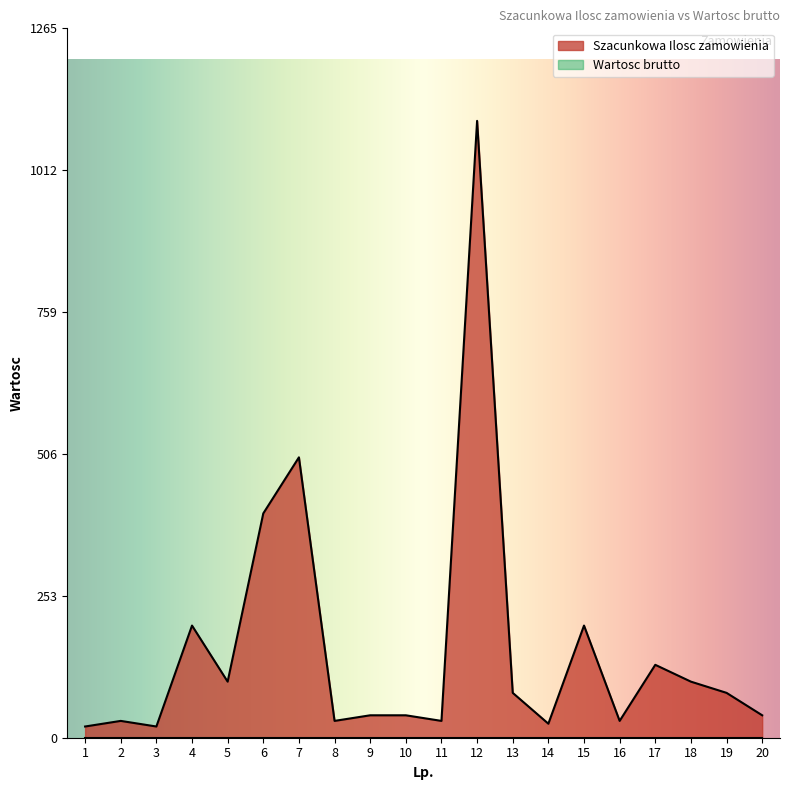

Is it true that the value at 7 is 294?

False